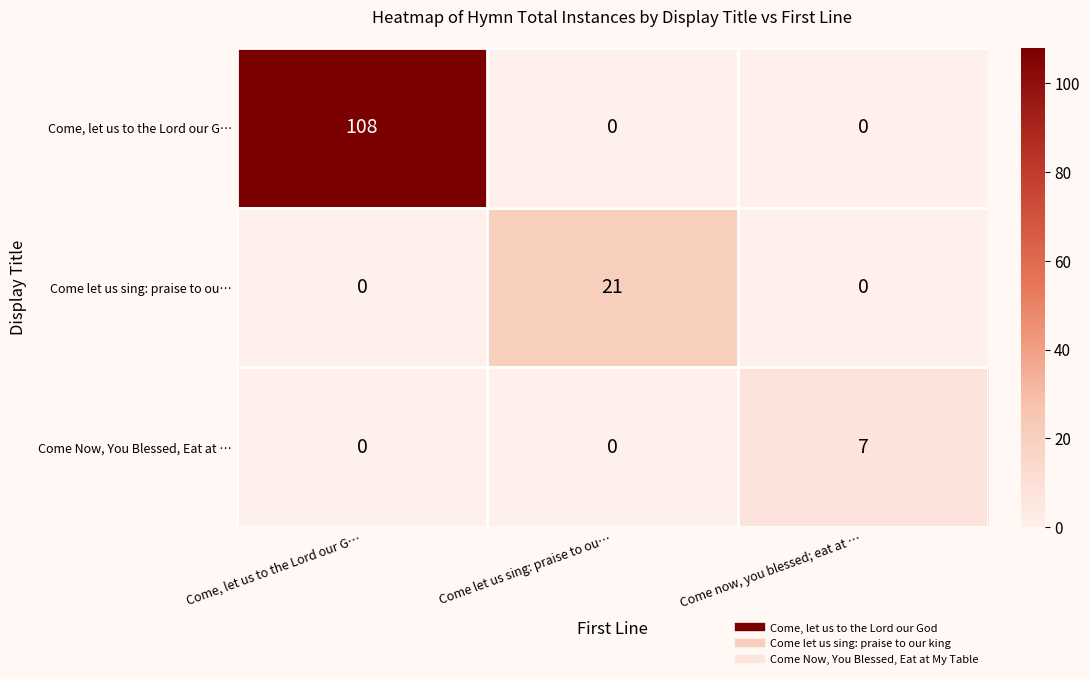

Reading left to right, extract all data points from this chart.

Come, let us to the Lord our G…: Come, let us to the Lord our G…=108	Come let us sing: praise to ou…=0	Come now, you blessed; eat at …=0
Come let us sing: praise to ou…: Come, let us to the Lord our G…=0	Come let us sing: praise to ou…=21	Come now, you blessed; eat at …=0
Come Now, You Blessed, Eat at …: Come, let us to the Lord our G…=0	Come let us sing: praise to ou…=0	Come now, you blessed; eat at …=7